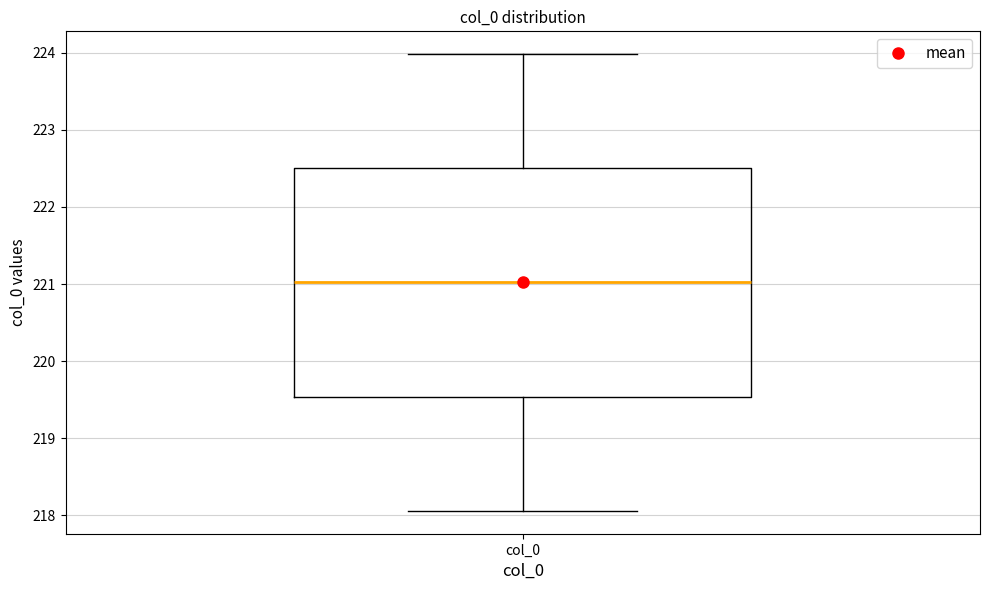

Read this box plot against the y-axis: the position of the median line, the range covered by the box, and the ends of both whiskers. The values are not printed on the chart, so give them approximately, as read against the axis.

median 221.0, box 219.5 to 222.5, whiskers 218.1 to 224.0